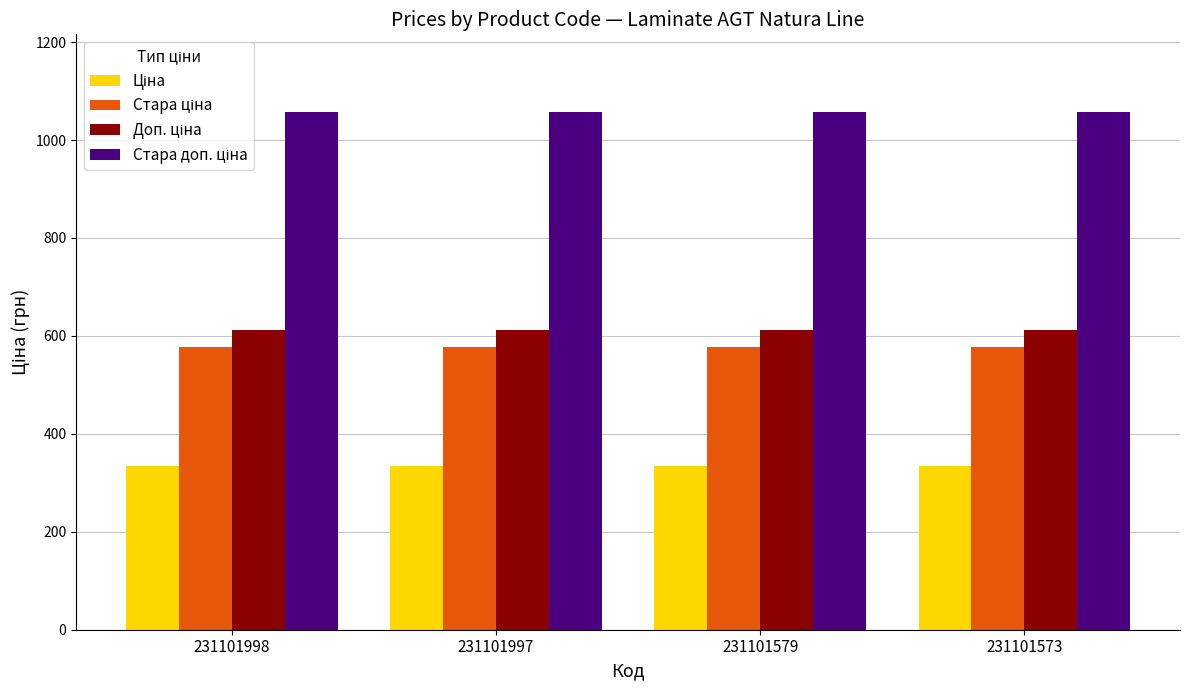

What is the greatest value displayed?

1057.2